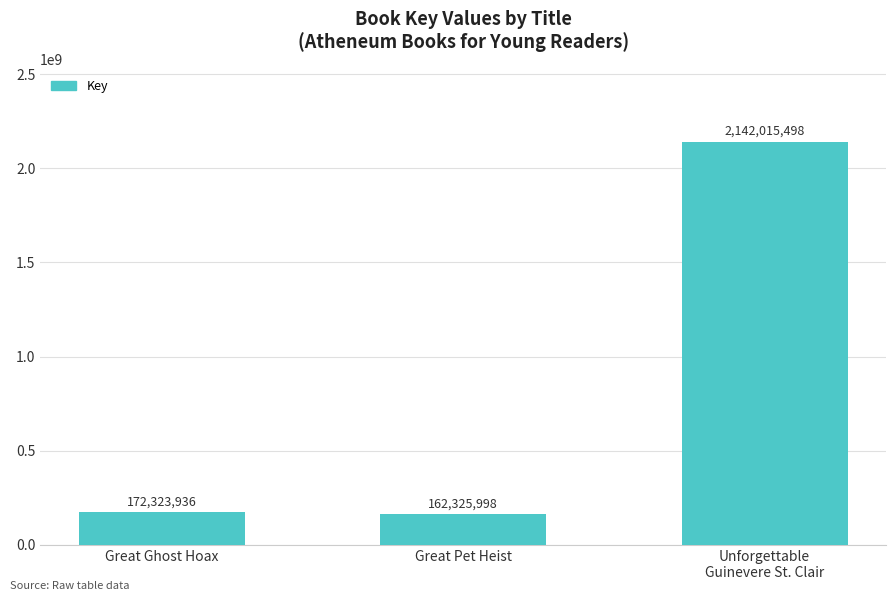

What position from the left is Unforgettable
Guinevere St. Clair?

3